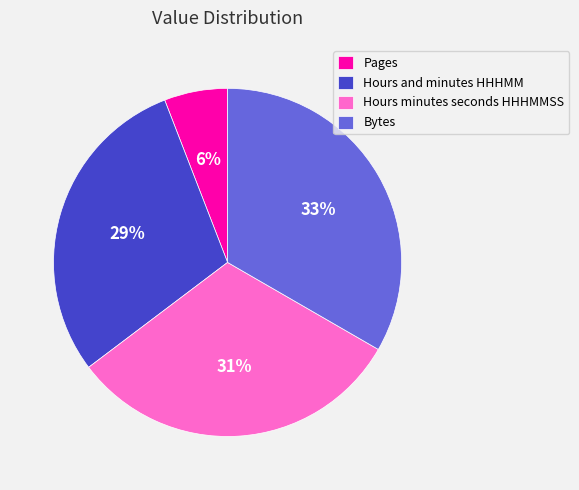

The Pages slice represents 1% of the pie. True or false?

False